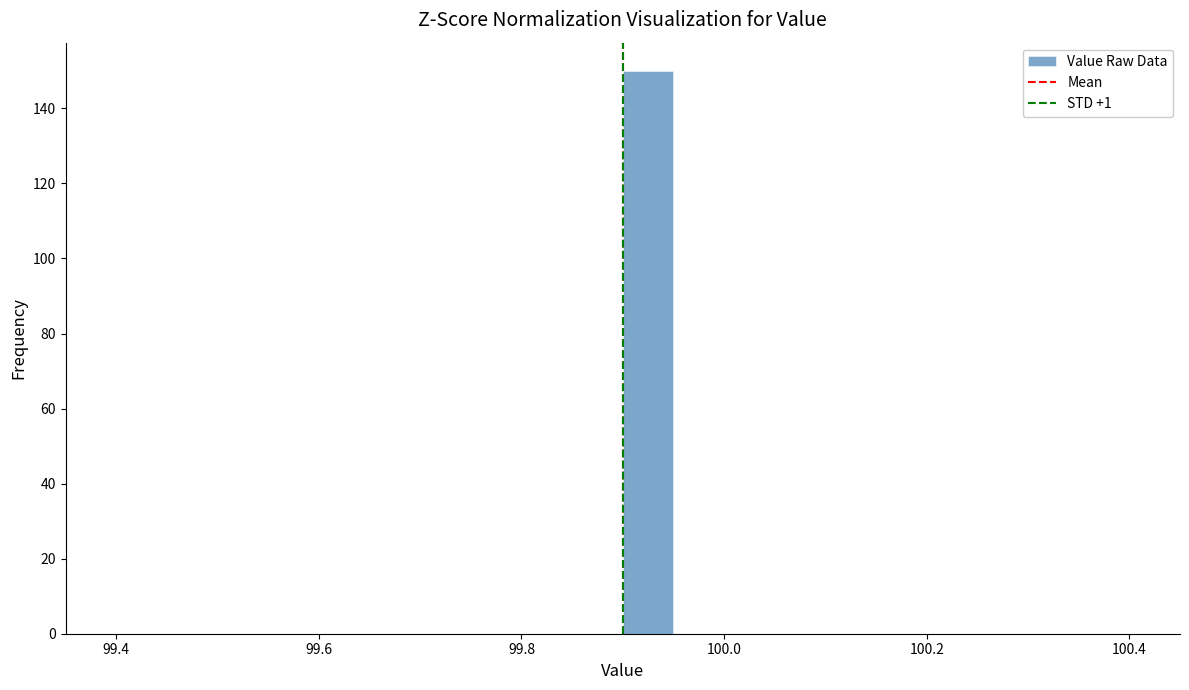

Around what value on the x-axis is the tallest bar? Give the approximate position of its centre, as read against the axis.

99.92